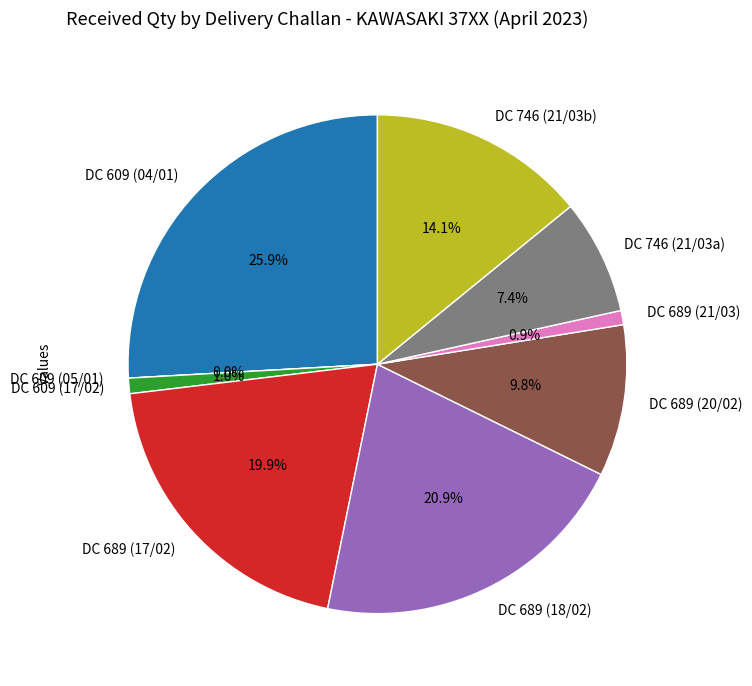

To the nearest percent, what portion does 17/02/2023 represent?

1%